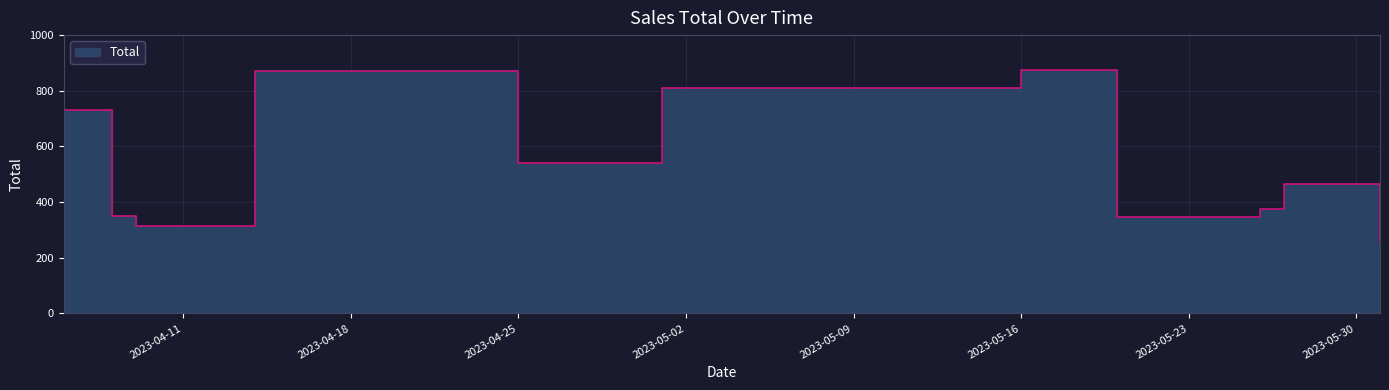

What is the value of the 11th point from the left?

262